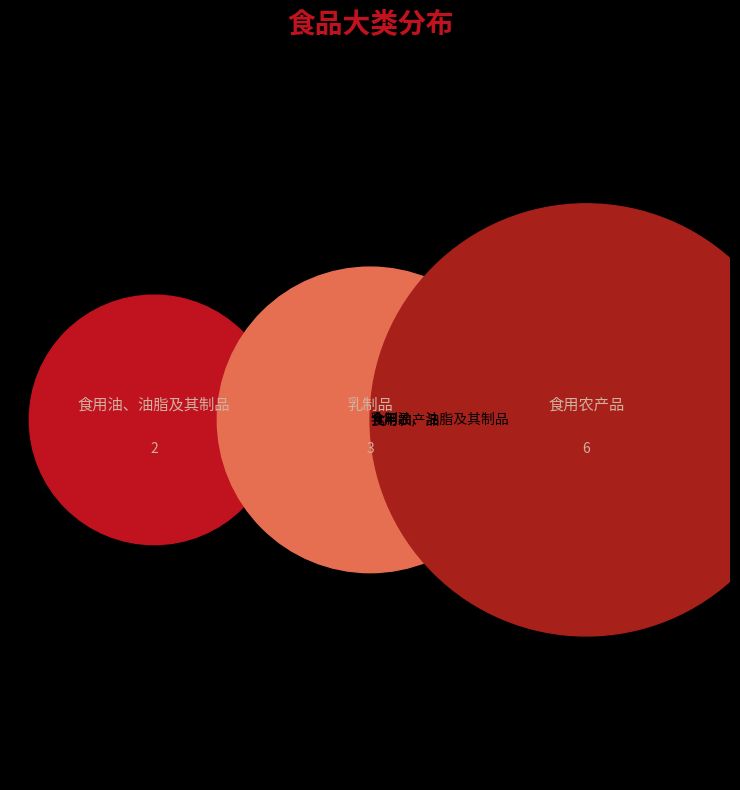

To the nearest percent, what is the combined percentage of 食用油、油脂及其制品 and 乳制品?

45%